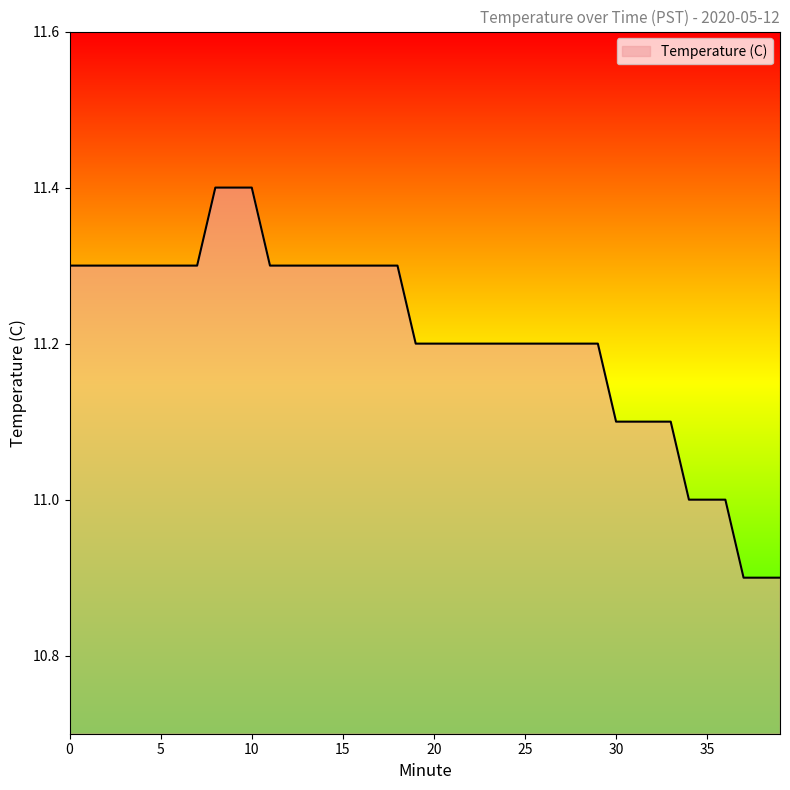

What is the smallest value displayed?

10.9